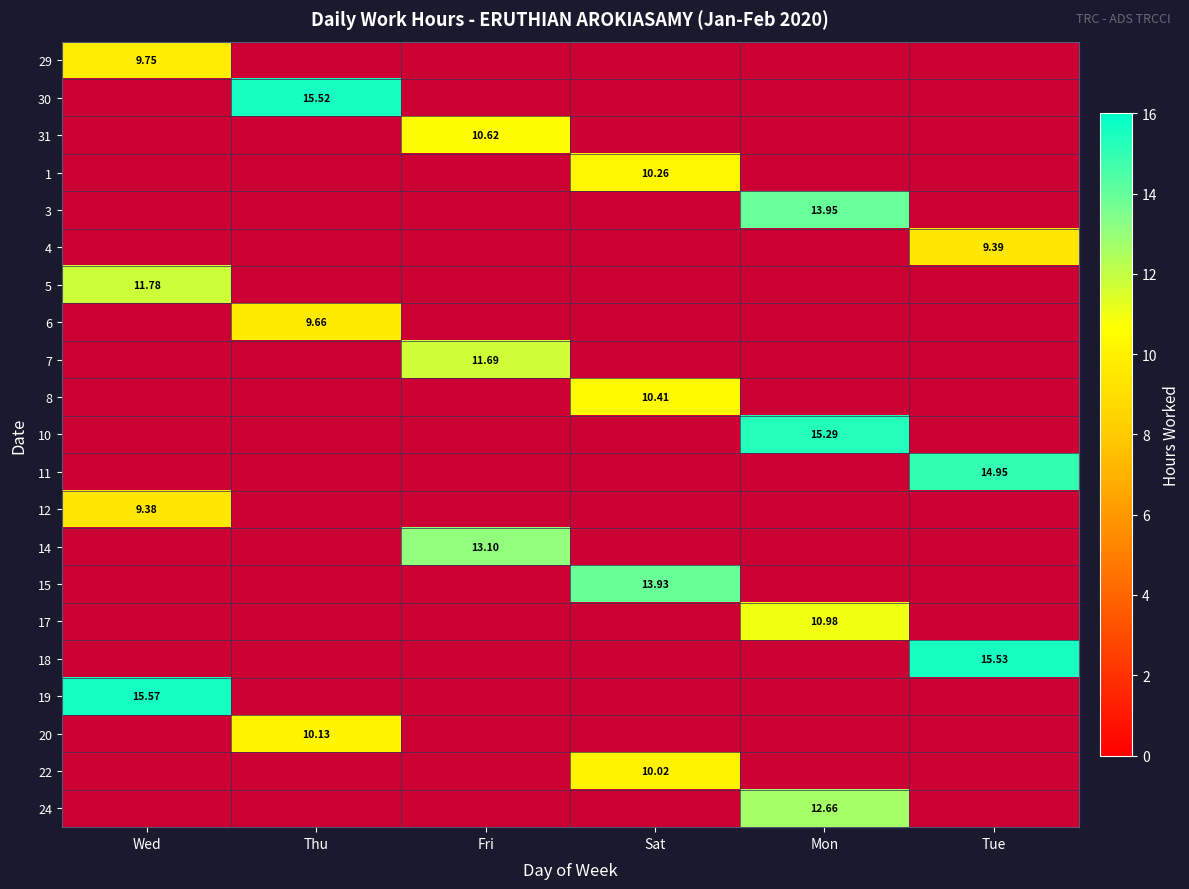

How many categories are shown in the chart?

6